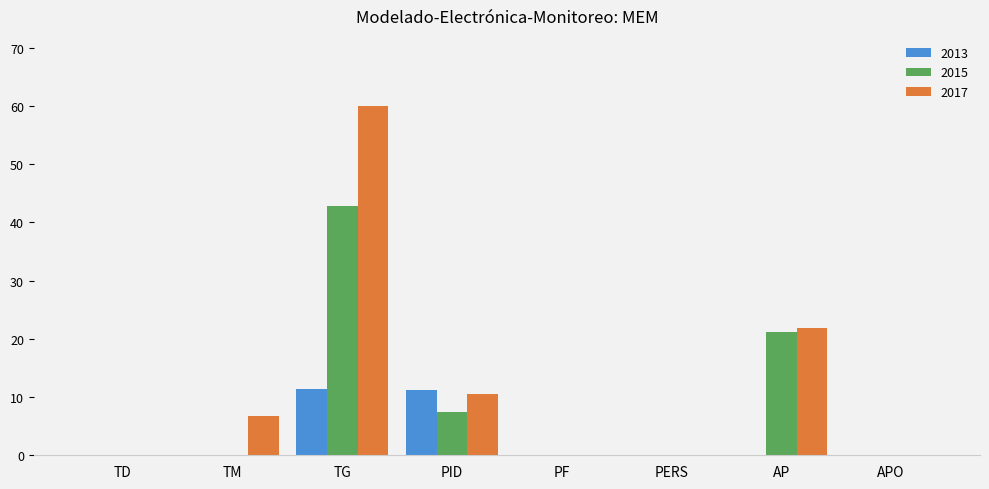

At which label is 2017 closest to 30?

AP